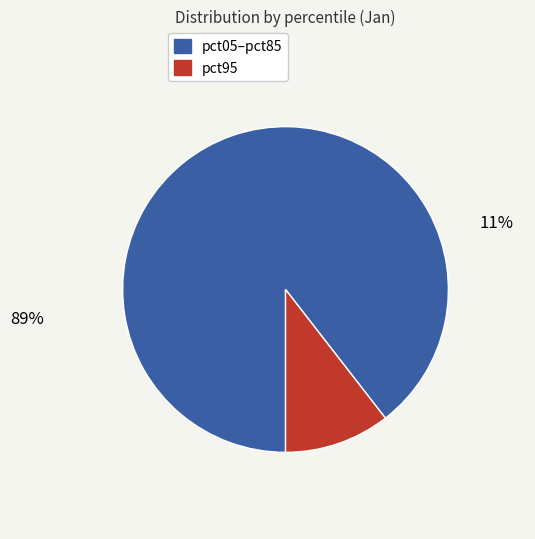

Is there a majority slice in this chart?

Yes